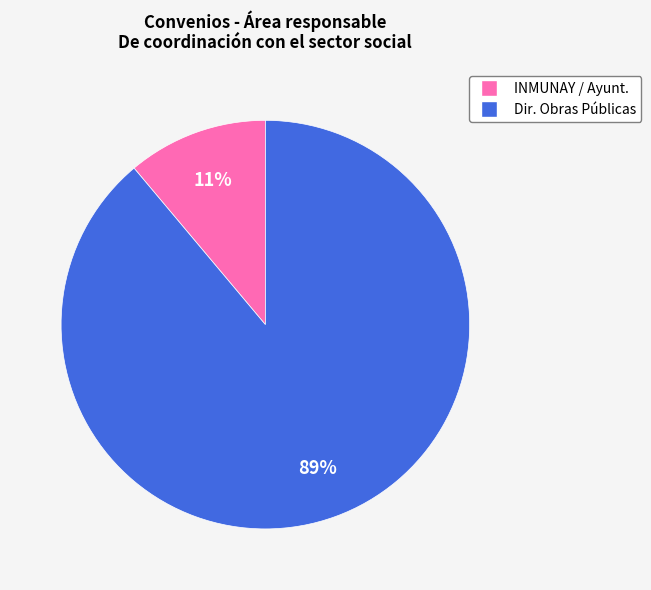

Is there any slice that represents more than half of the pie?

Yes